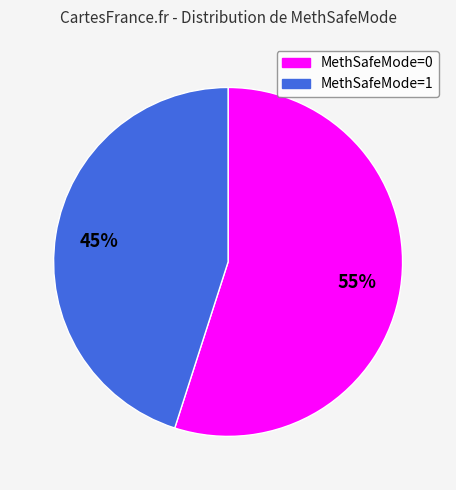

To the nearest percent, what is the difference between the largest and smallest slice percentages?

10%